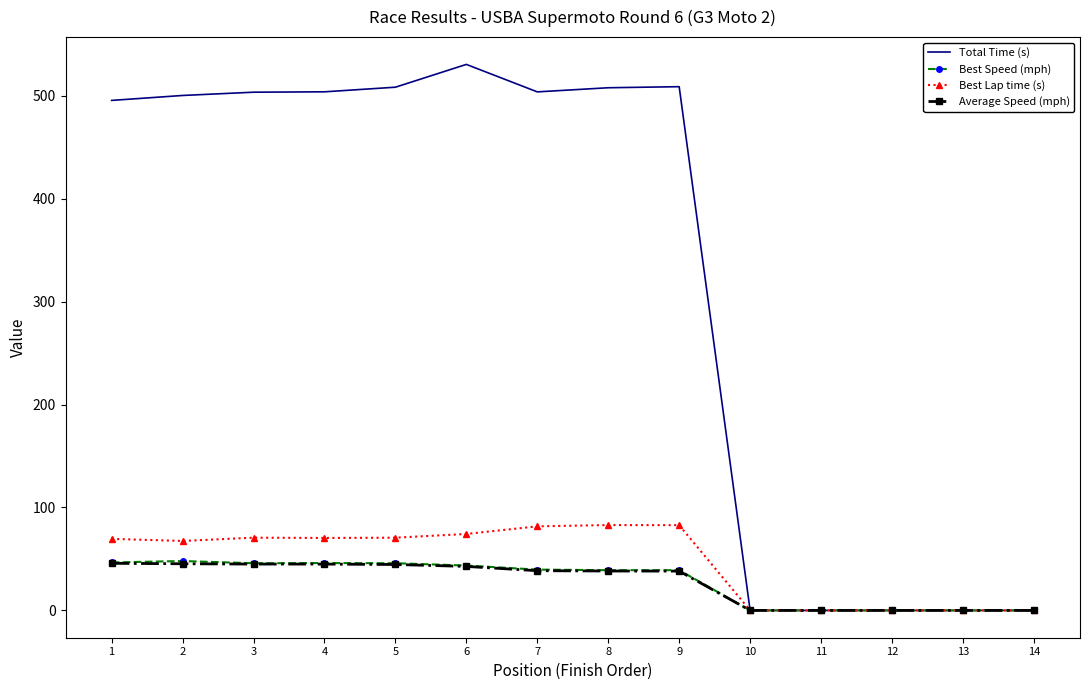

The value of Average Speed (mph) at 8 is 38.3. True or false?

True